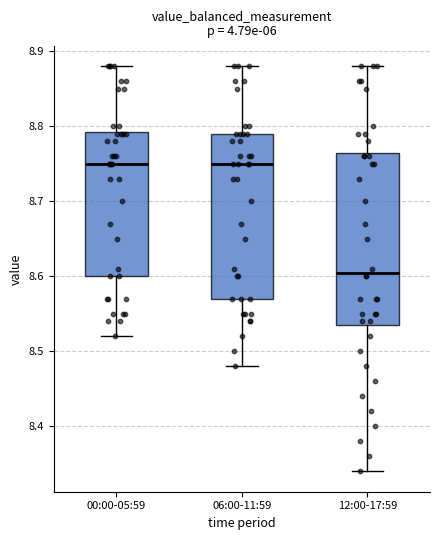

Reading left to right, read every box against the y-axis: the position of its median line, the range the box covers, and the ends of its whiskers. The values are not printed on the chart, so give them approximately, as read against the axis.

00:00-05:59: median 8.75, box 8.60 to 8.79, whiskers 8.52 to 8.88
06:00-11:59: median 8.75, box 8.57 to 8.79, whiskers 8.48 to 8.88
12:00-17:59: median 8.61, box 8.54 to 8.77, whiskers 8.34 to 8.88